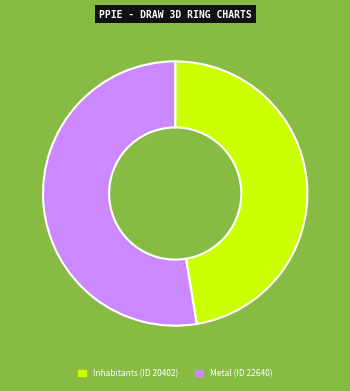

How many slices are in this pie chart?

2